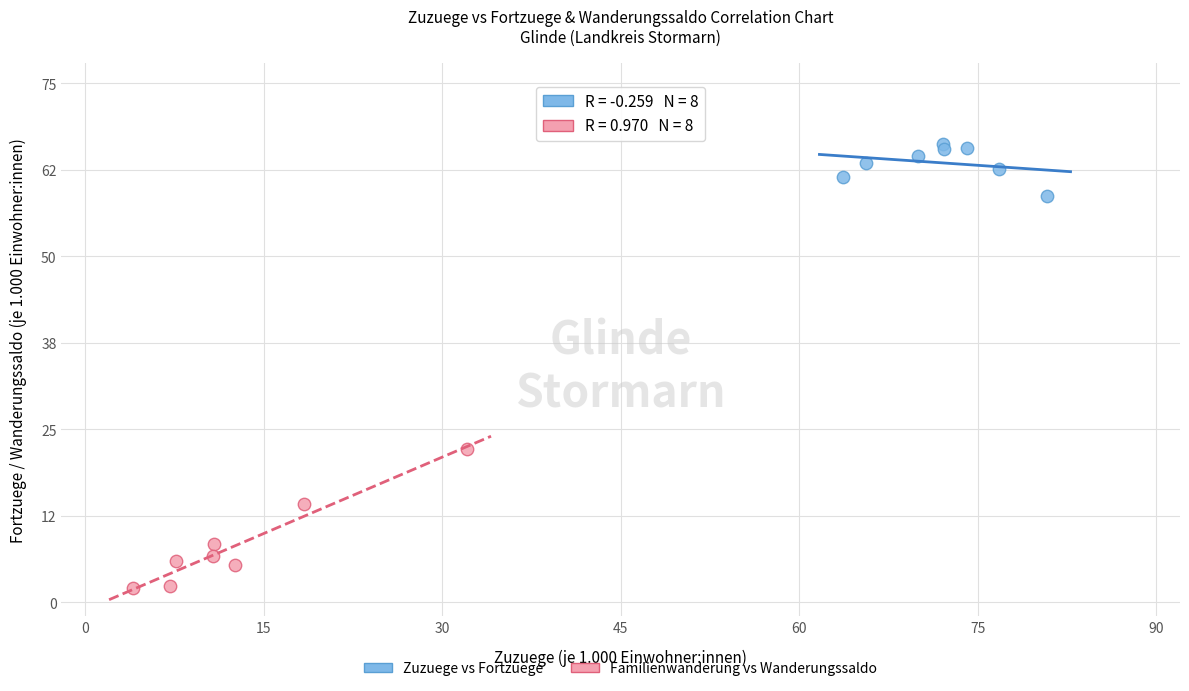

Which series reaches the minimum Y coordinate?

Familienwanderung vs Wanderungssaldo